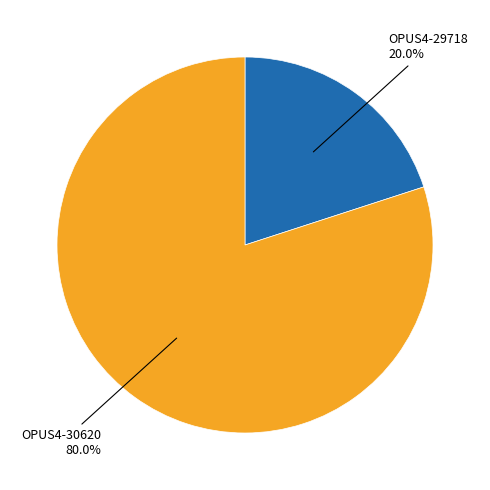

Does any single category account for the majority?

Yes